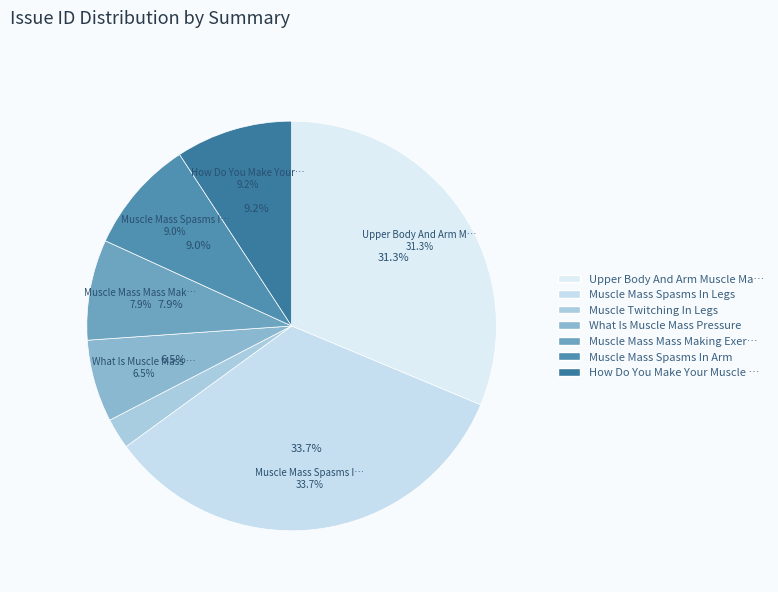

Which slice is the smallest?

Muscle Twitching In Legs